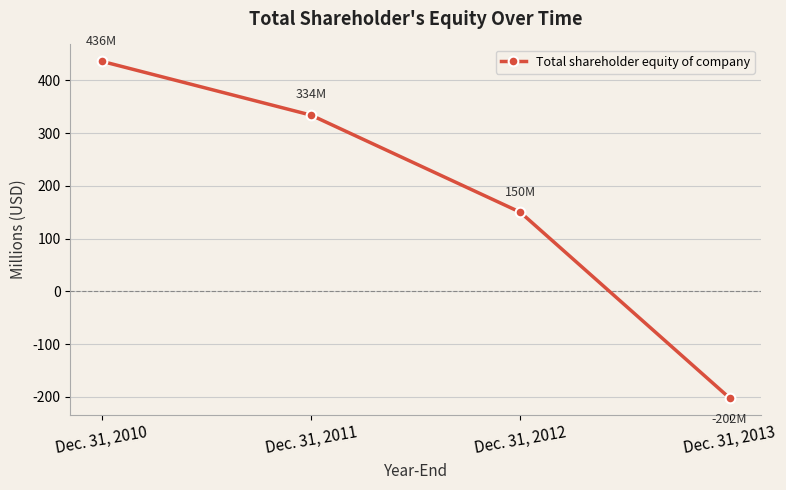

How many positive values are there?

3